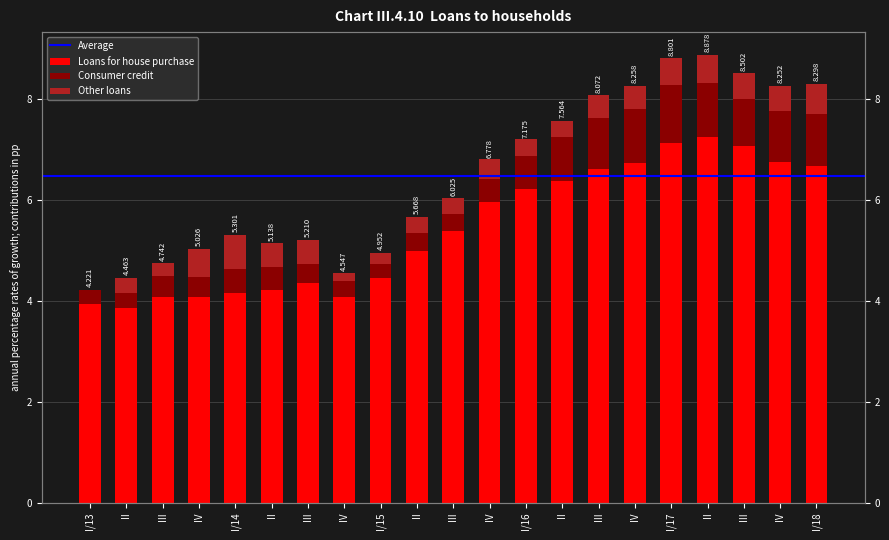

What is the approximate value of Loans for house purchase at III?

7.1